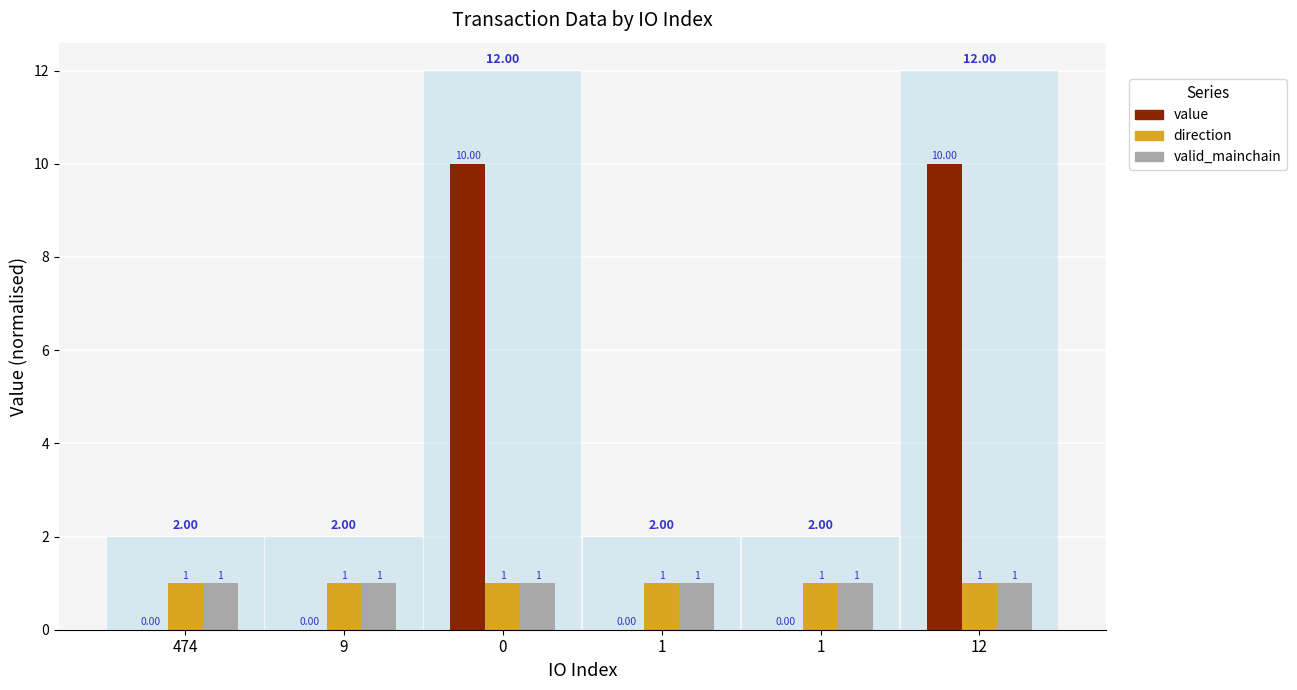

Reading left to right, what are all the values shown in this chart?

value: 0.0	0.0	10.0	0.0	0.0	10.0
direction: 1.0	1.0	1.0	1.0	1.0	1.0
valid_mainchain: 1.0	1.0	1.0	1.0	1.0	1.0